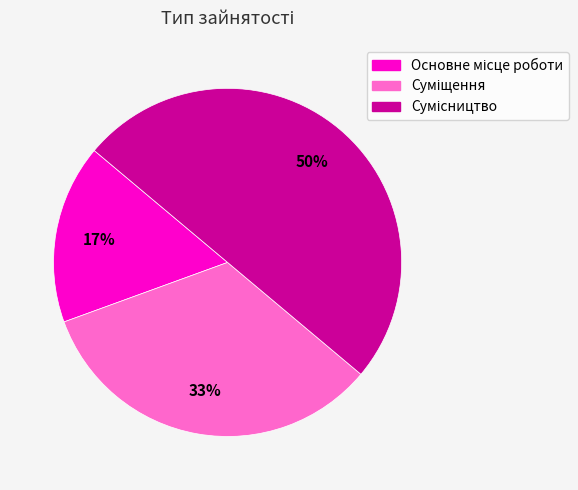

To the nearest percent, what is the average slice percentage?

33%